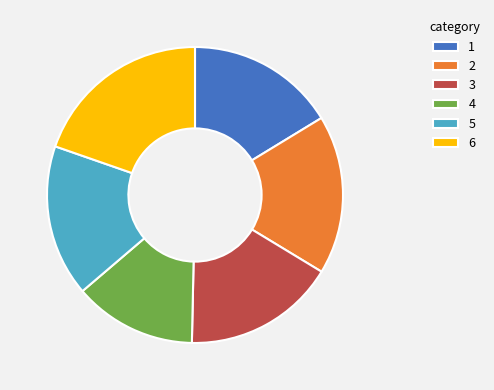

Which slice is the largest?

6